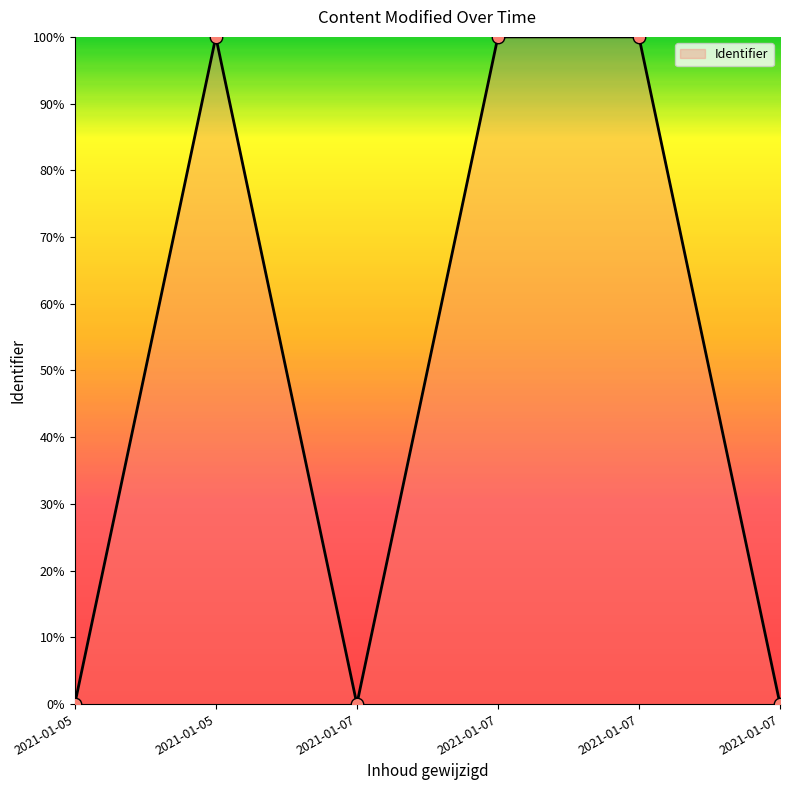

What is the change in value from 2021-01-05 to 2021-01-07?

-100.0